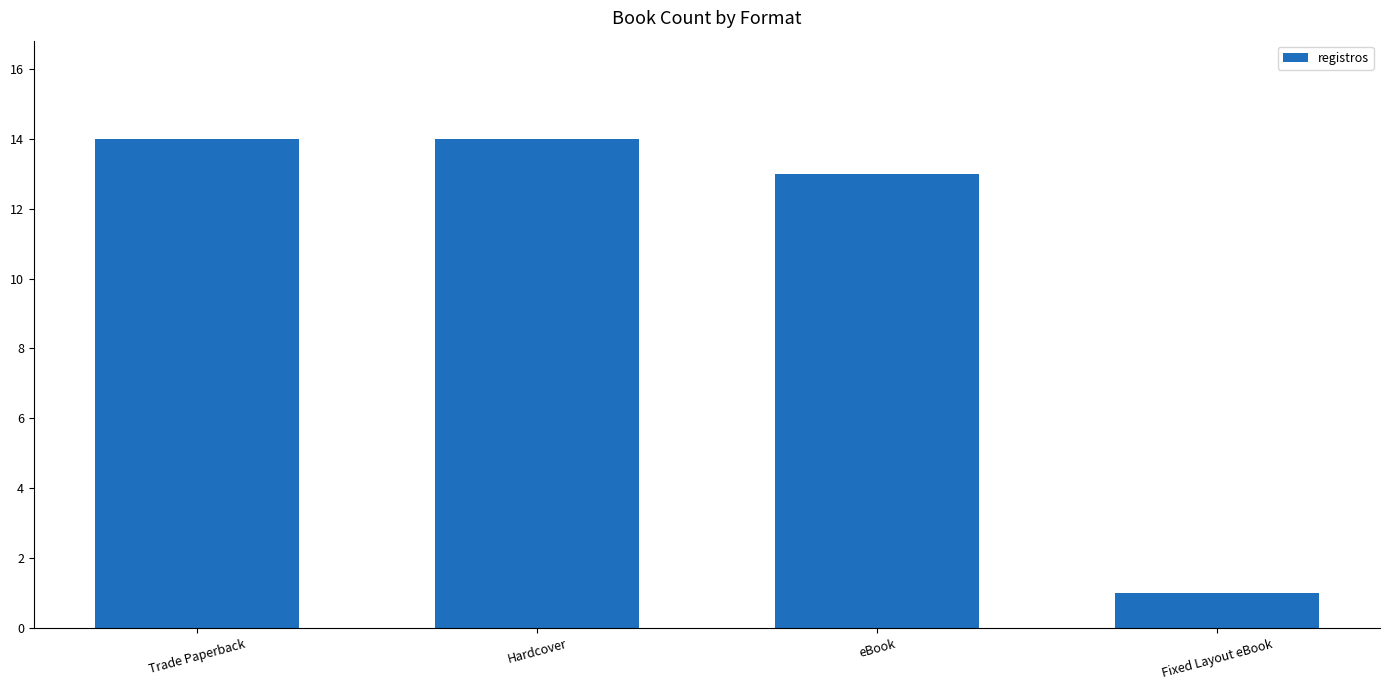

How many data points does each series have?

4